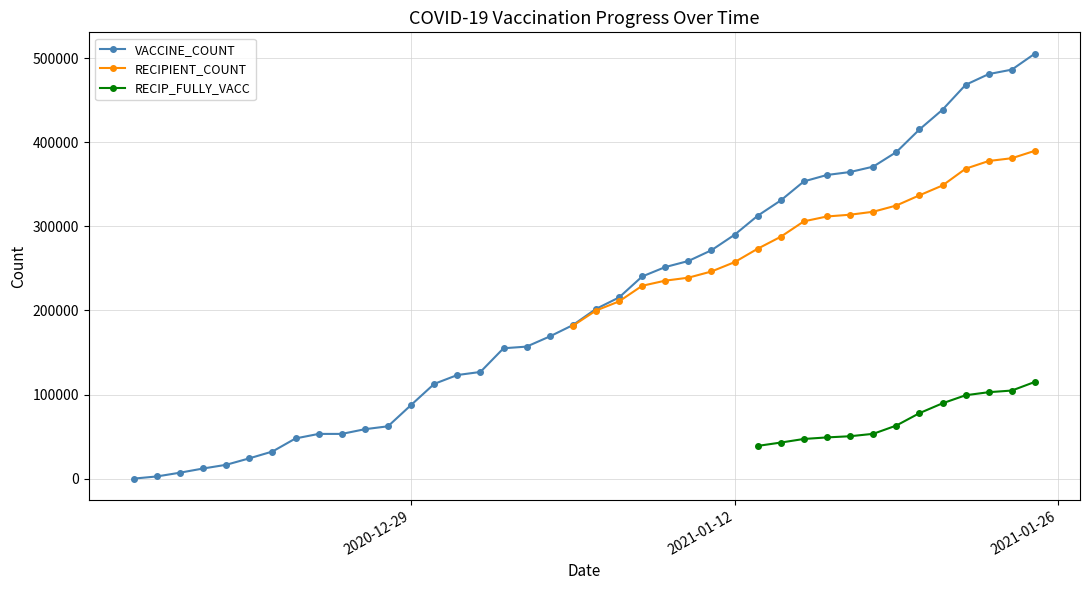

True or false: RECIPIENT_COUNT and RECIP_FULLY_VACC intersect in this chart.

False